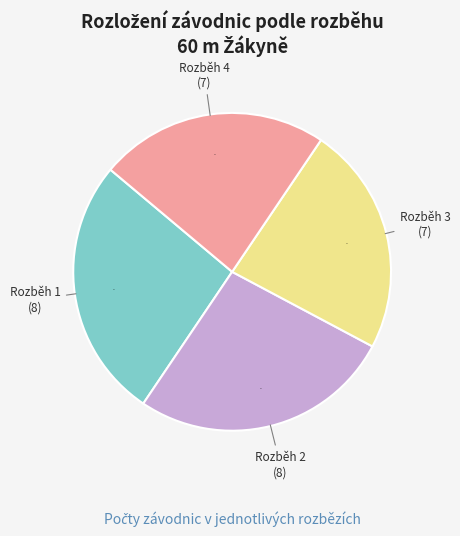

To the nearest percent, what is the average slice percentage?

25%